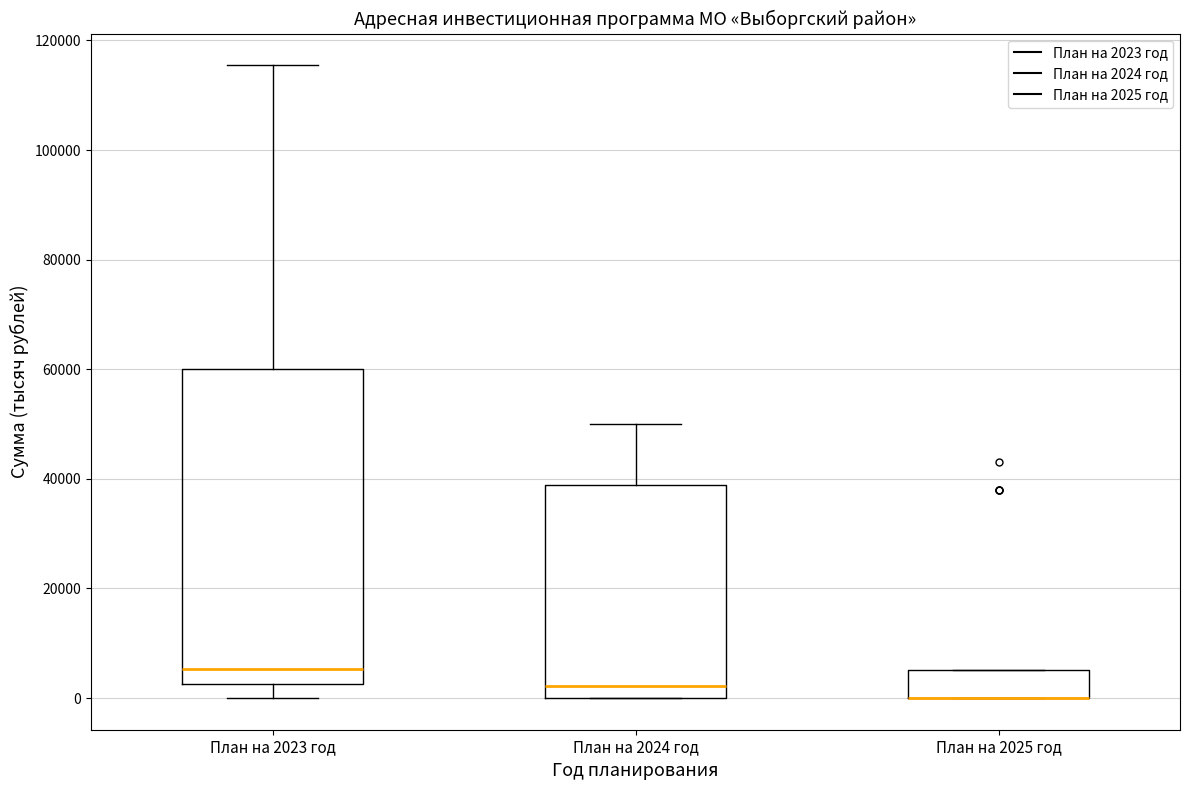

Where does the upper whisker of the box for План на 2023 год end on the y-axis? The values are not printed on the chart, so give them approximately, as read against the axis.

116000